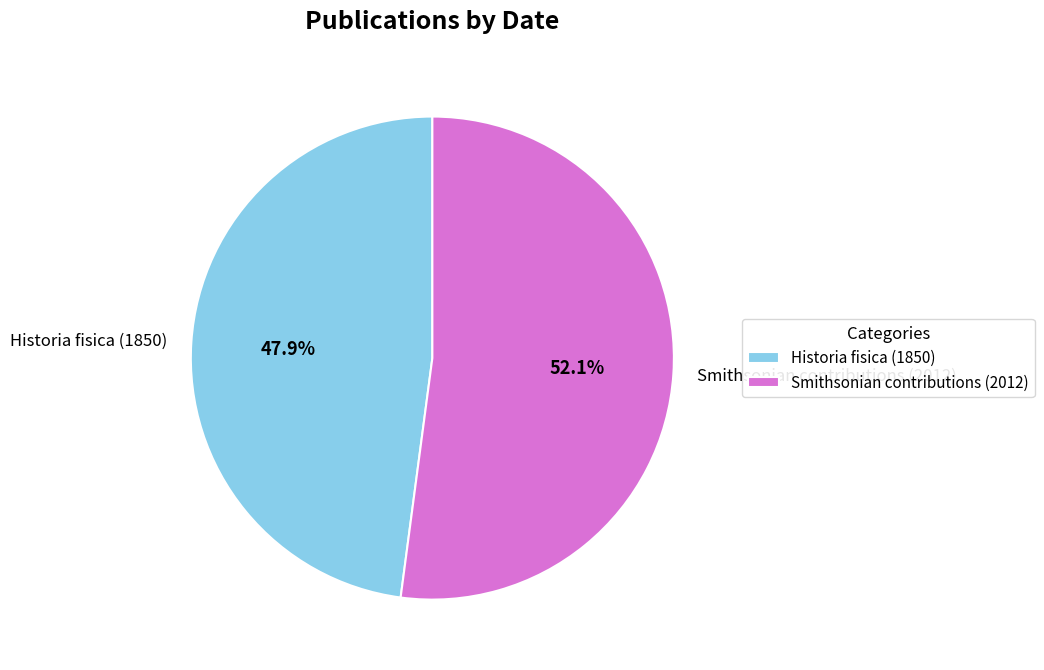

To the nearest percent, what percentage of the pie is Historia fisica (1850)?

48%